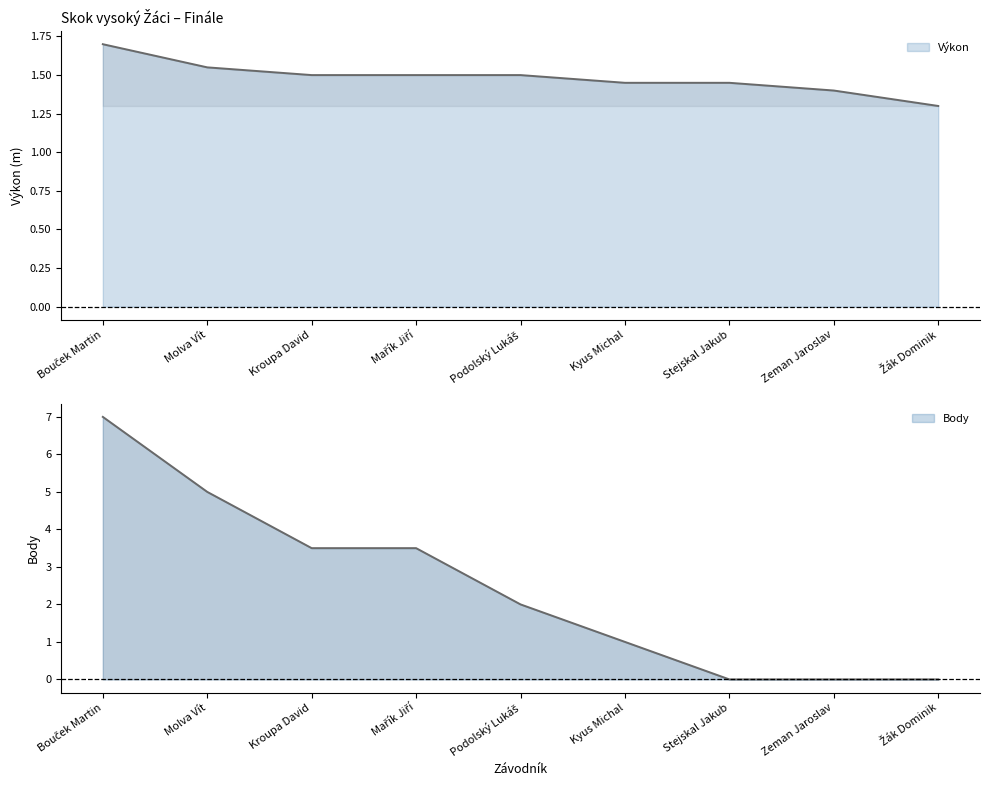

Reading left to right, transcribe all the data shown in this chart.

Výkon: 1.7	1.6	1.5	1.5	1.5	1.4	1.4	1.4	1.3
Body: 7.0	5.0	3.5	3.5	2.0	1.0	0.0	0.0	0.0